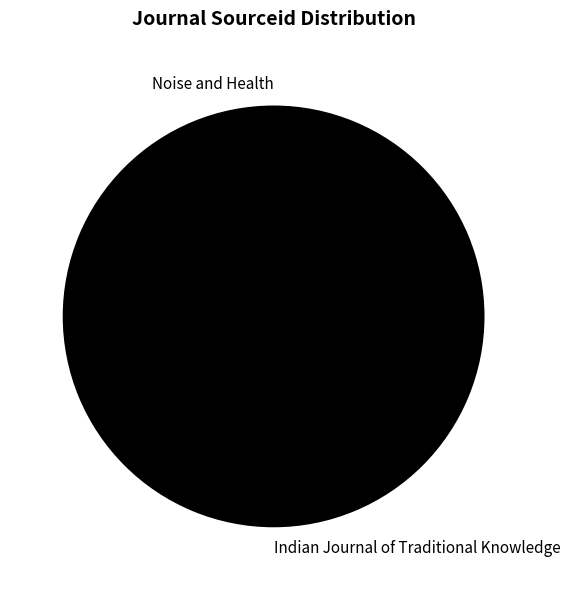

Which slice is the largest?

Indian Journal of Traditional Knowledge